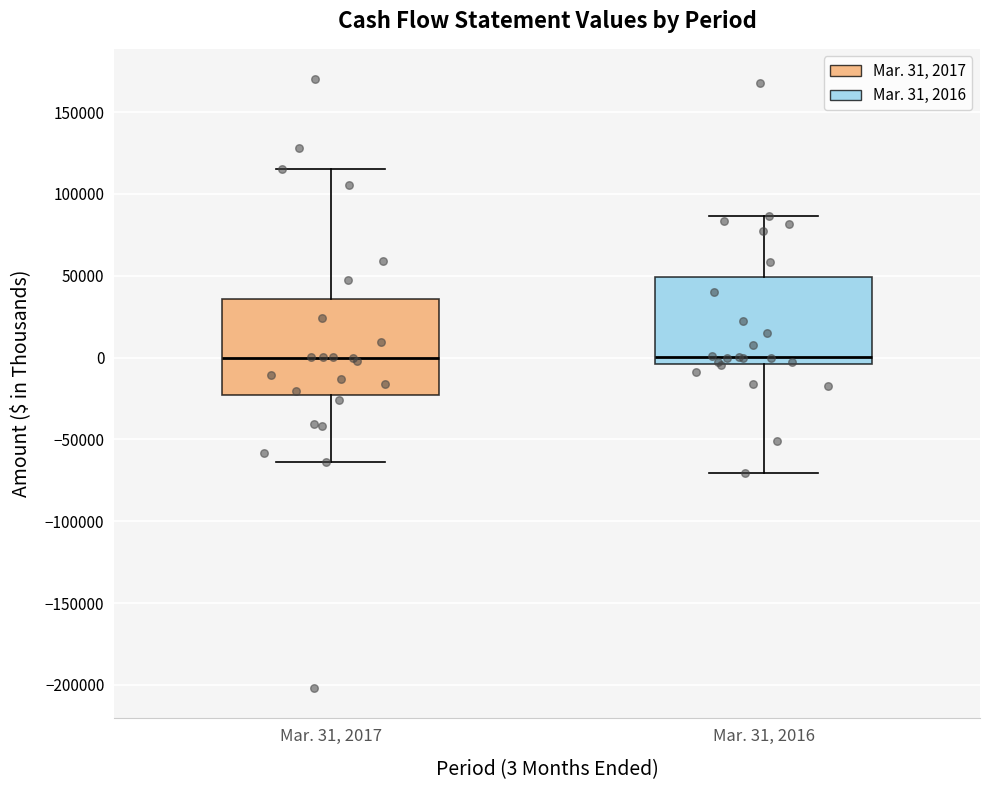

Reading left to right, read every box against the y-axis: the position of its median line, the range the box covers, and the ends of its whiskers. The values are not printed on the chart, so give them approximately, as read against the axis.

Mar. 31, 2017: median 0, box -25000 to 35000, whiskers -65000 to 115000
Mar. 31, 2016: median 0, box -5000 to 50000, whiskers -70000 to 85000